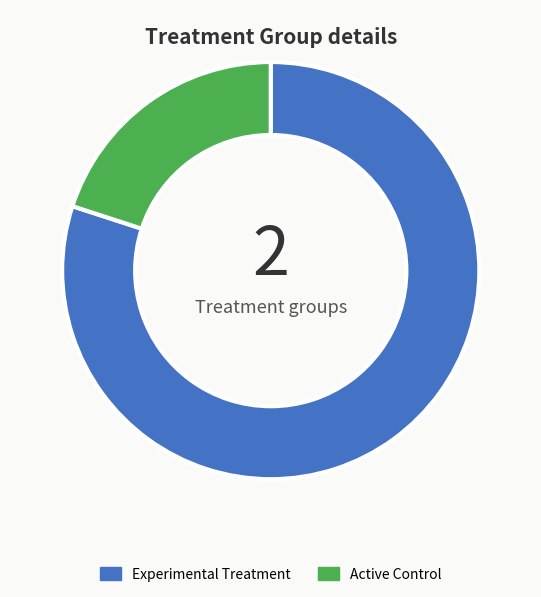

Do Experimental Treatment and Active Control together represent more than half of the pie?

Yes